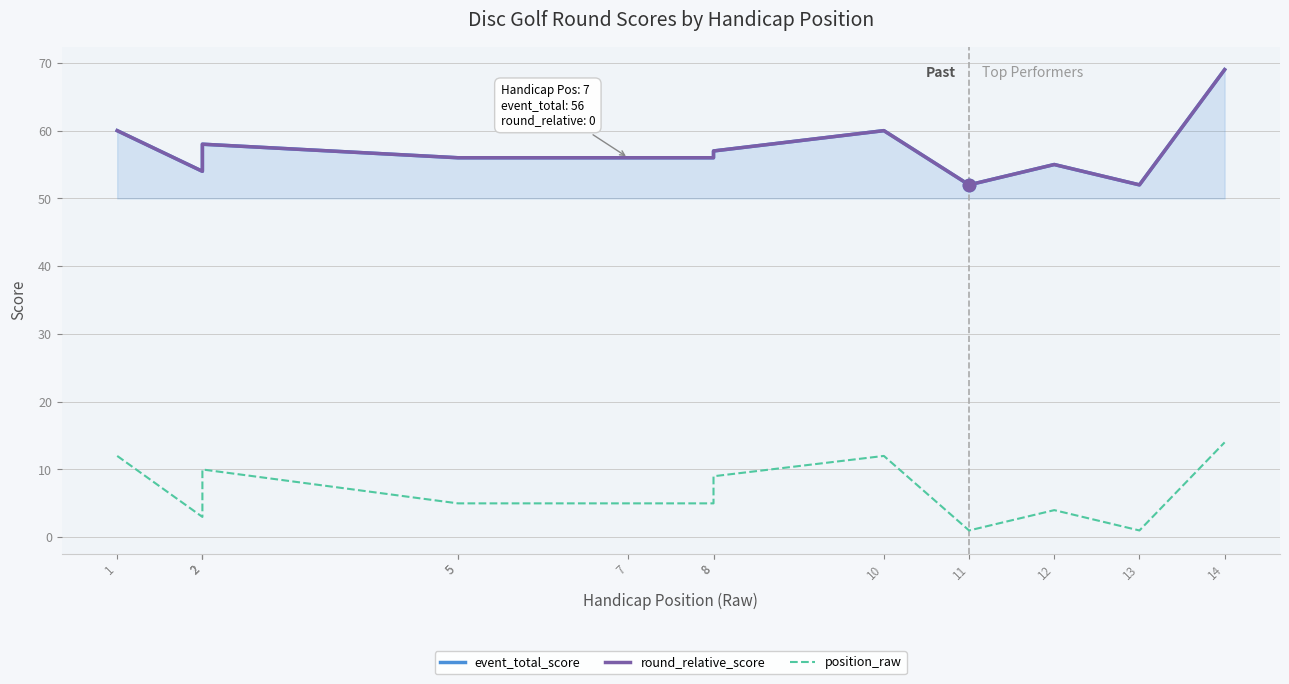

Which series reaches the minimum Y coordinate?

position_raw